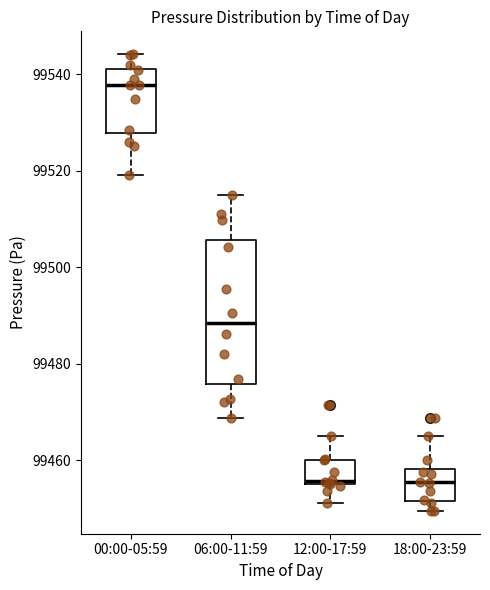

Which box is the tallest, from its lower edge to its upper edge?

06:00-11:59